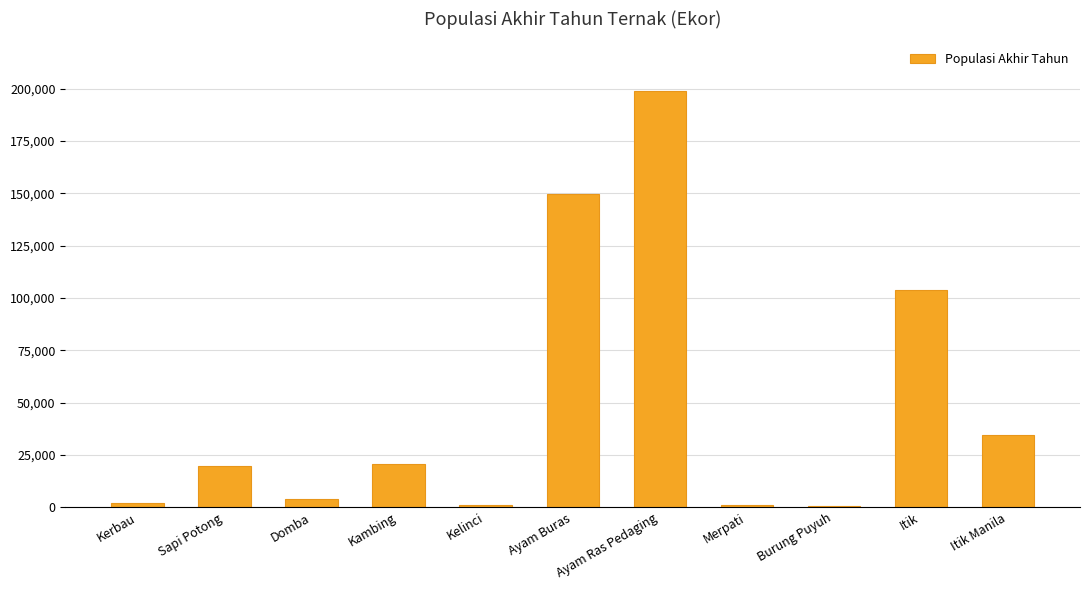

How many data points does each series have?

11